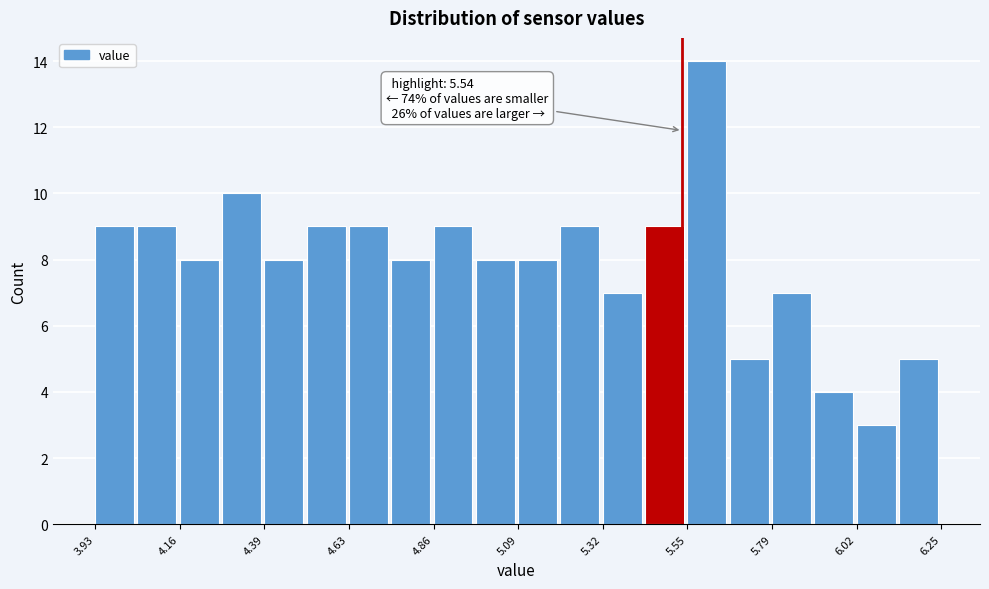

Around what value on the x-axis is the tallest bar? Give the approximate position of its centre, as read against the axis.

5.60